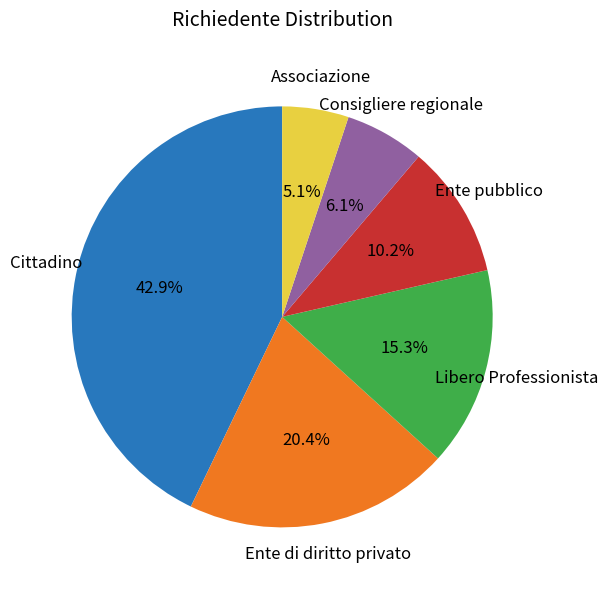

Is there a majority slice in this chart?

No